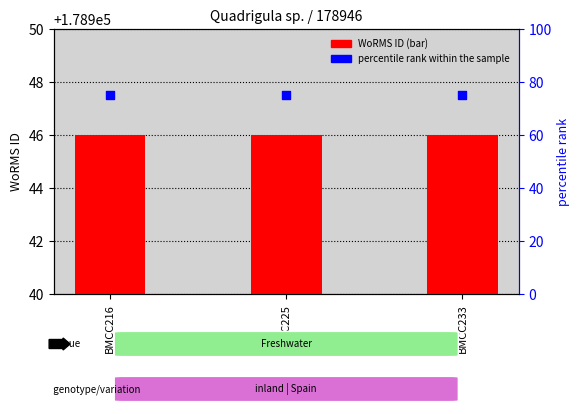

Is the value of percentile rank within the sample at BMCC225 greater than the value of WoRMS ID (bar) at BMCC225?

No